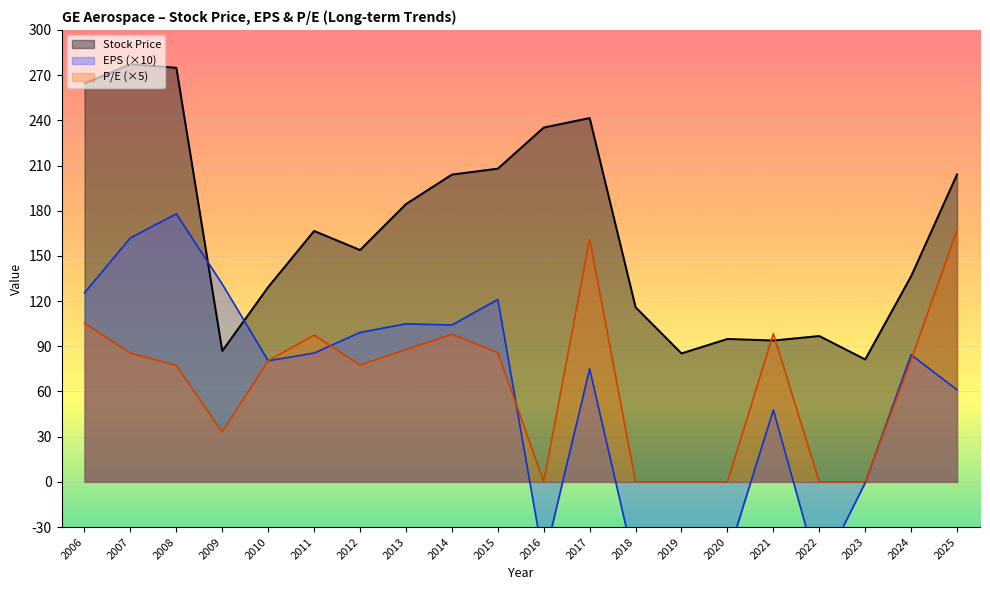

True or false: P/E (×5) has a value of 77.6 at 2012.

True